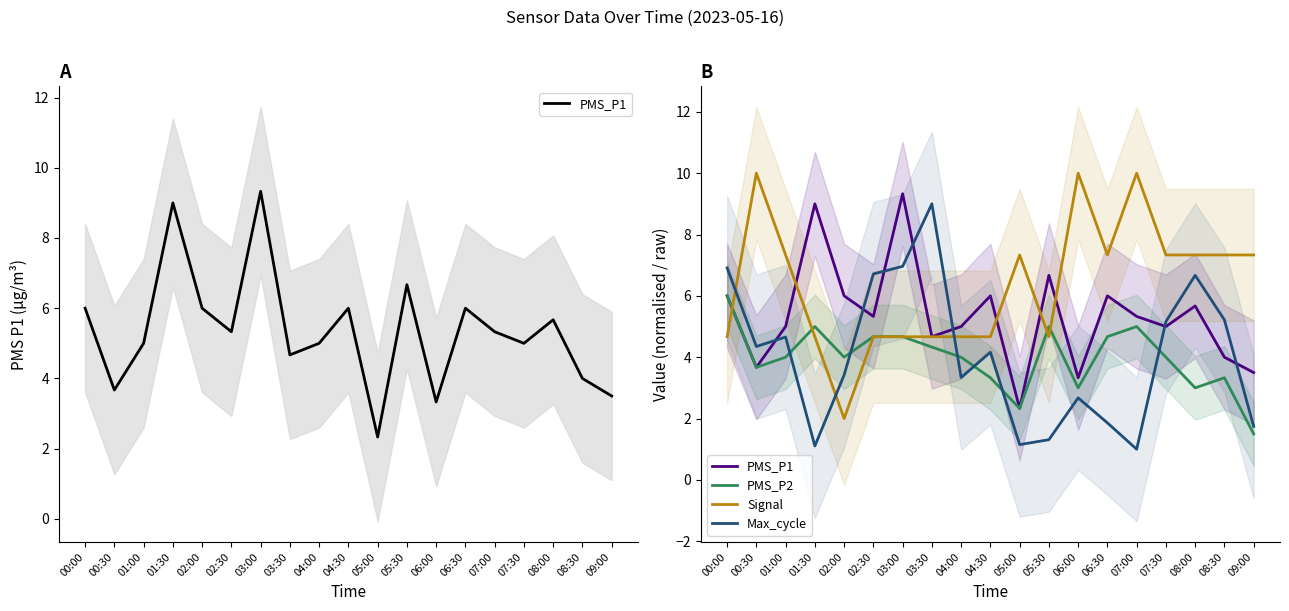

What is the spread (max minus min) of values at 08:30?

4.0